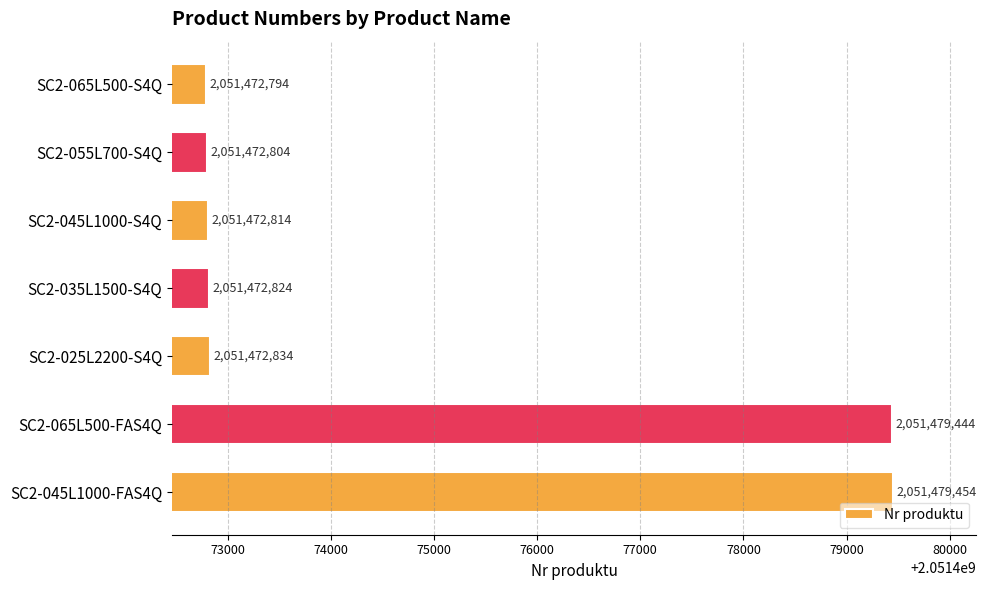

The chart shows a value of 2051472824 at SC2-035L1500-S4Q. True or false?

True